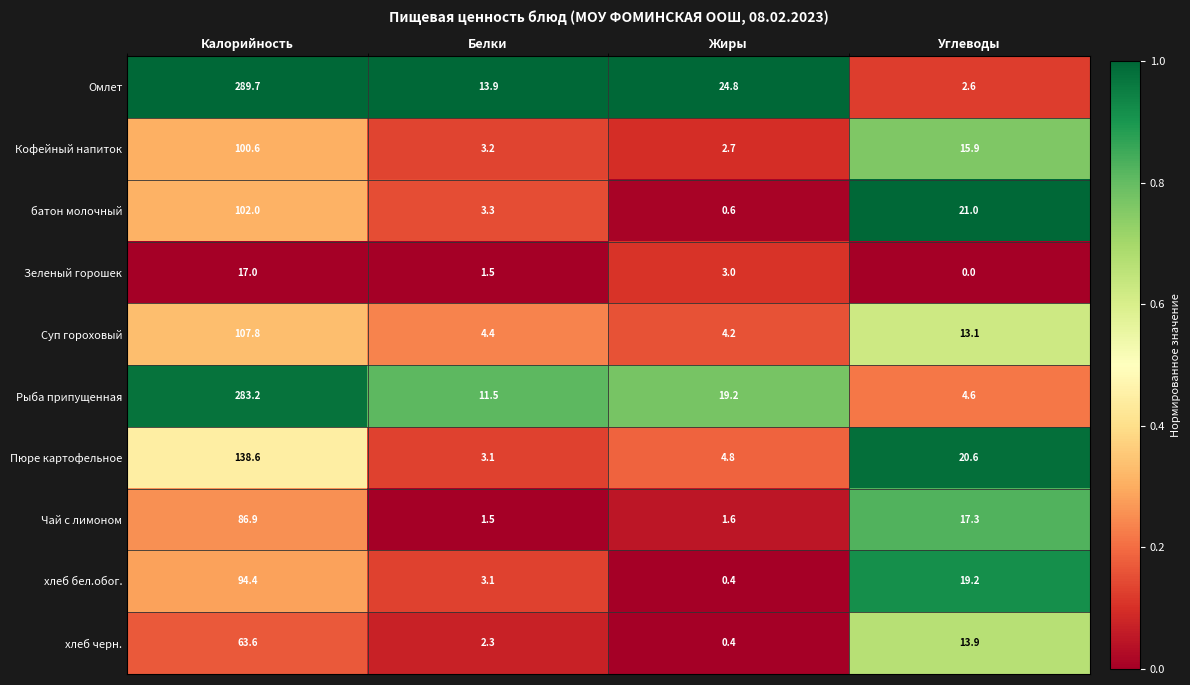

What is the maximum value shown in the chart?

289.7